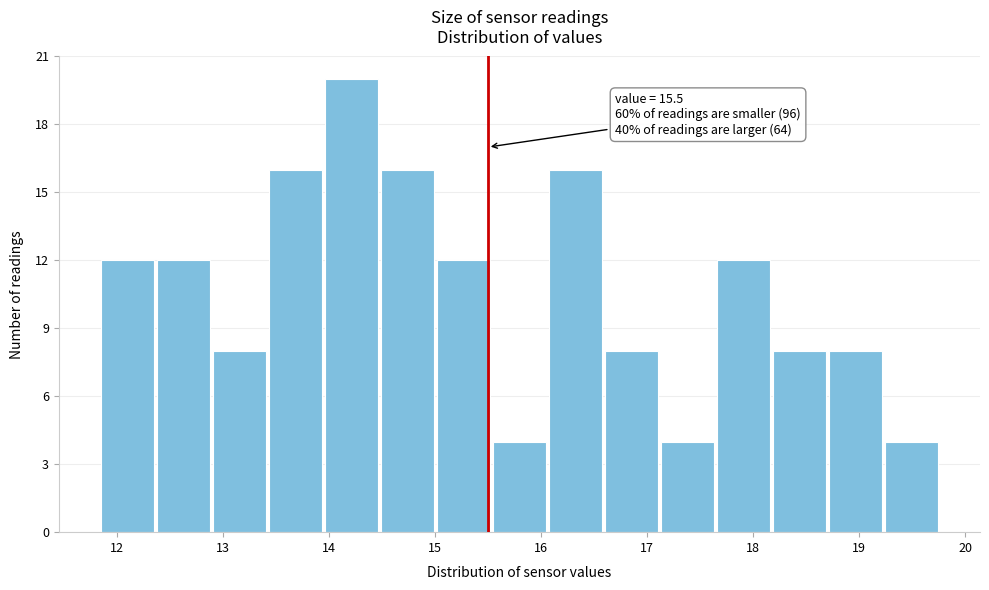

Over which range of the x-axis is the bar tallest?

14.0 to 14.5